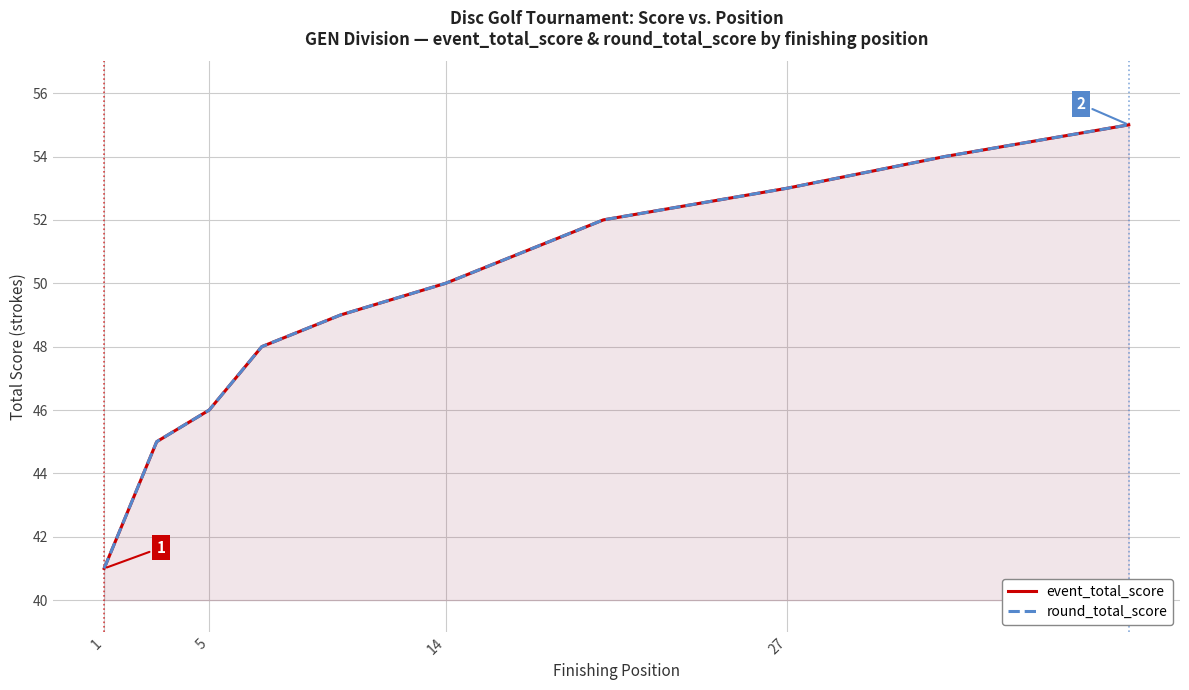

True or false: round_total_score and event_total_score cross at least once.

False